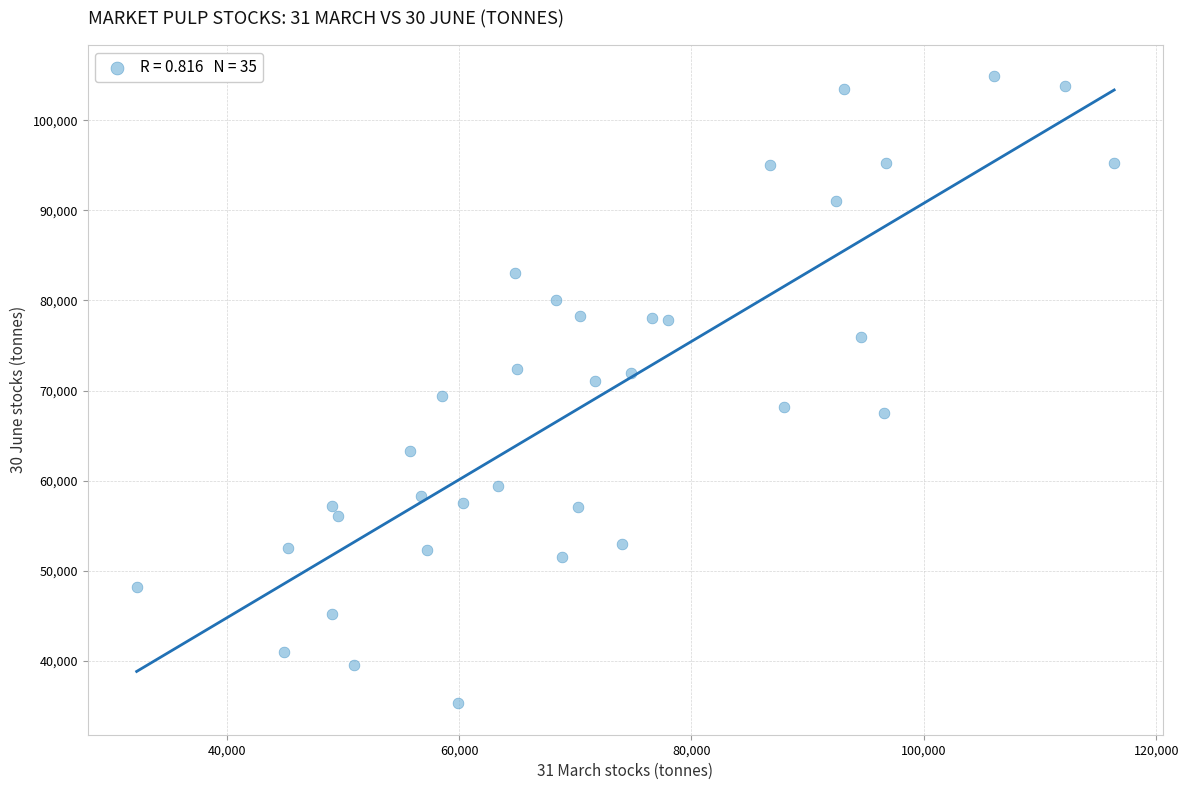

What is the range of Y values (max minus min)?

69600.0